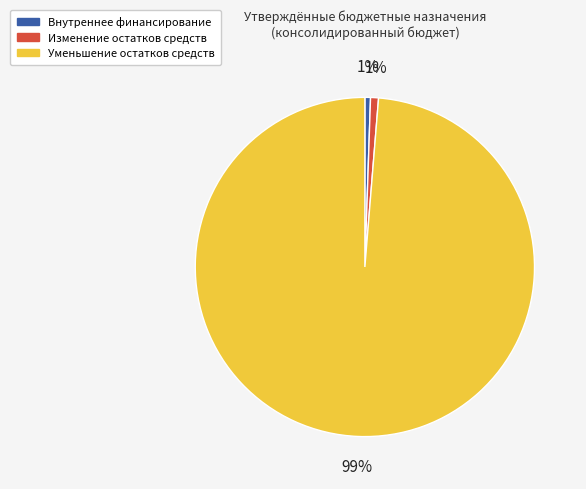

Is there a majority slice in this chart?

Yes